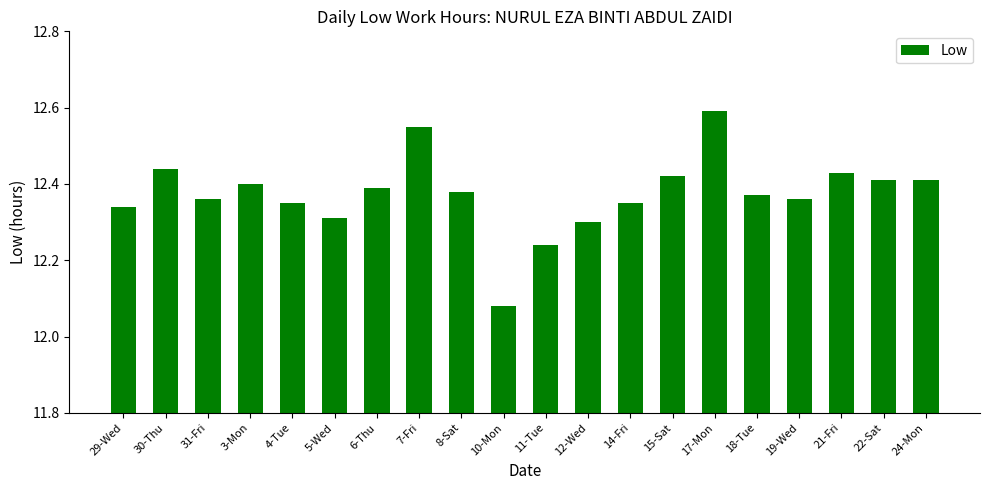

What is the label of the 4th bar from the left?

3-Mon